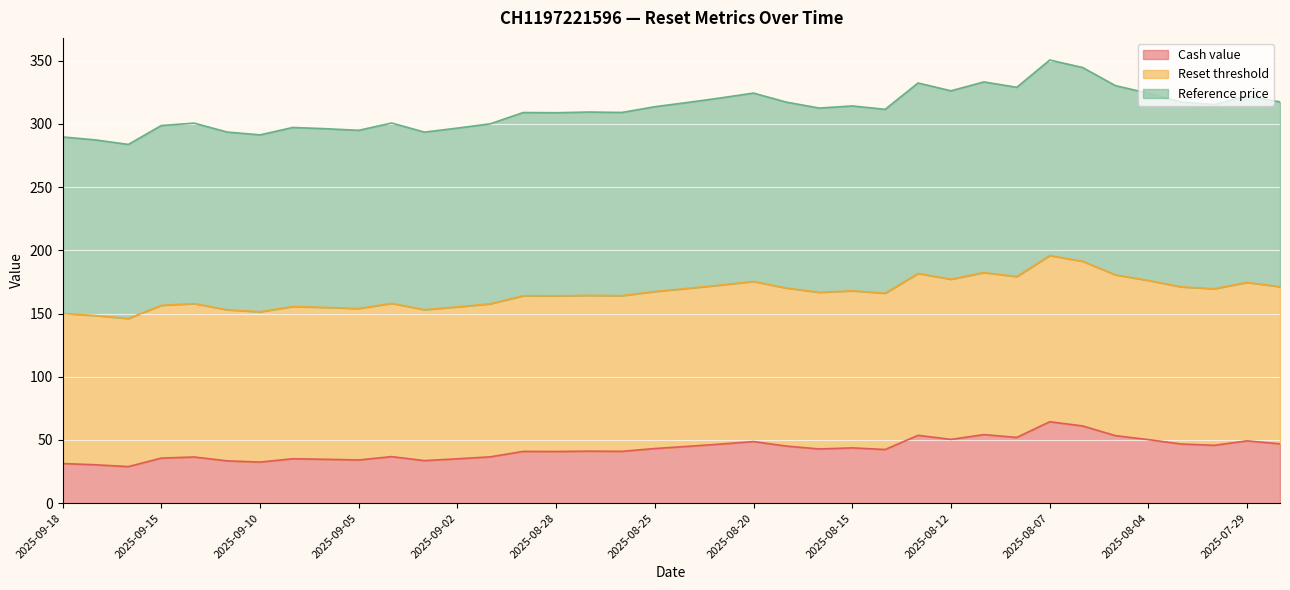

How many values in the Cash value series exceed 42?

20